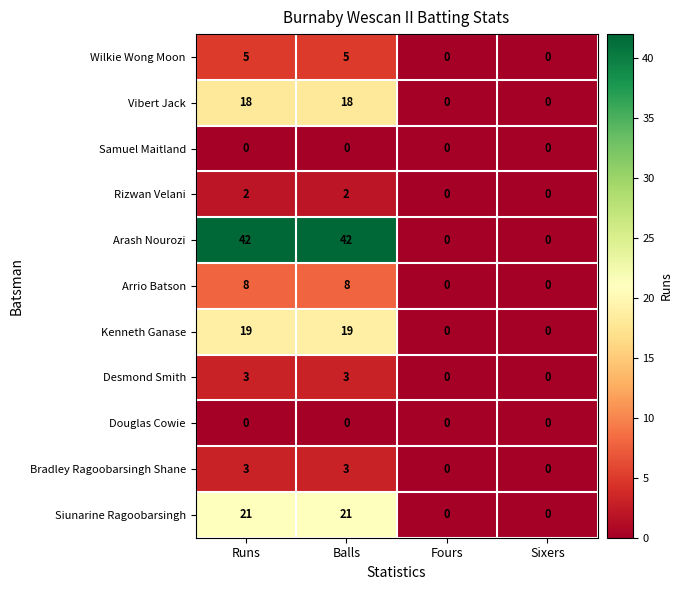

Which series has the largest total across all categories?

Arash Nourozi